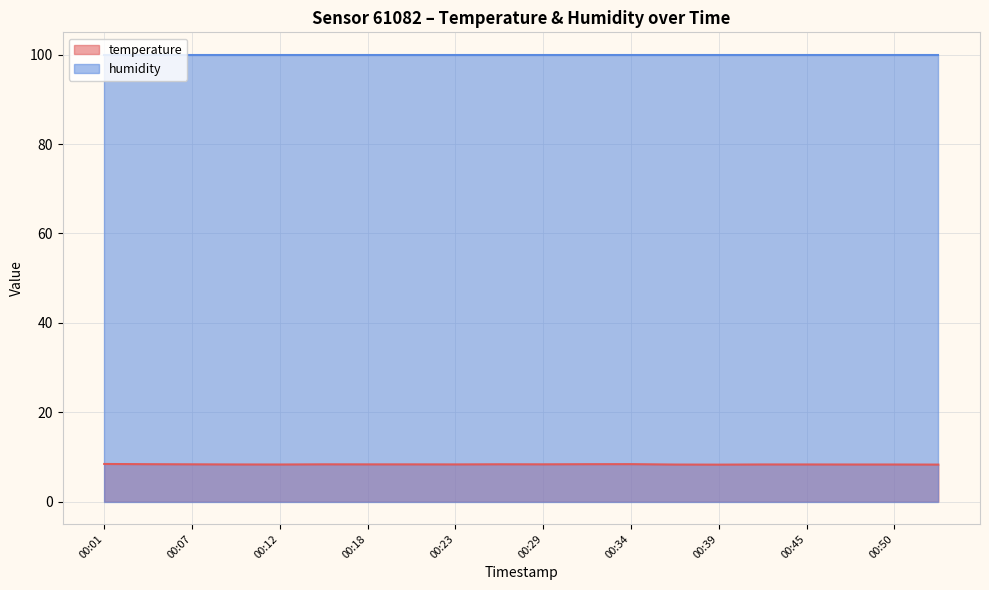

How many lines are shown in the chart?

2